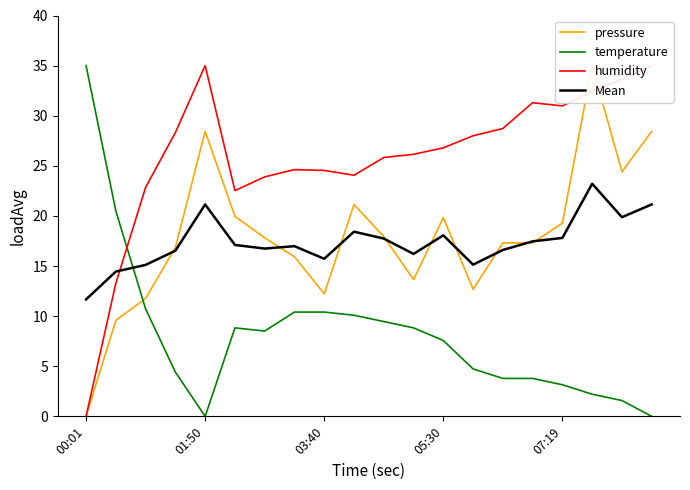

The value of temperature at 00:01 is 16.4. True or false?

False